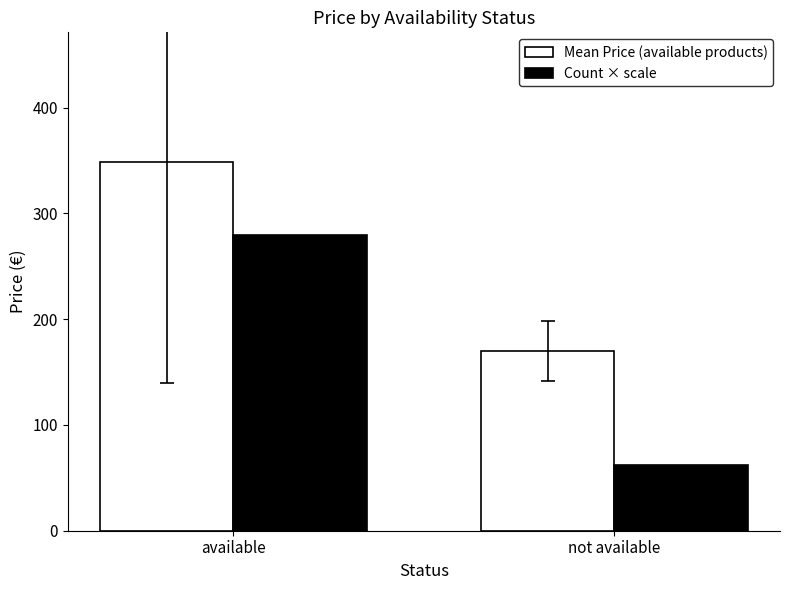

Reading right to left, list all the values displayed in this chart.

Mean Price (available products): 169.9	349.0
Count × scale: 62.0	279.2